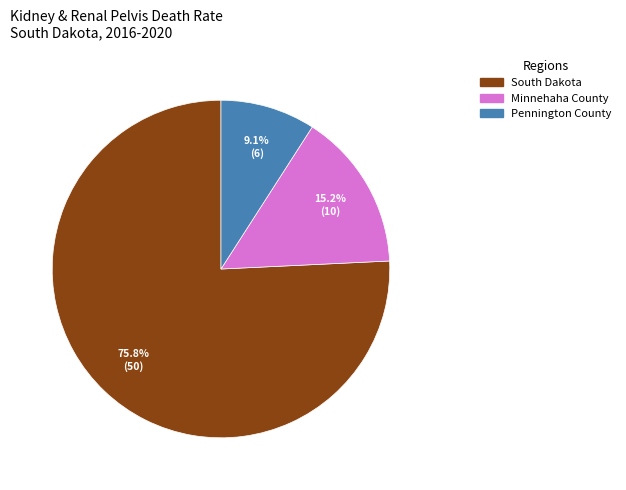

Approximately how many times larger is the value at South Dakota compared to Pennington County?

8.3